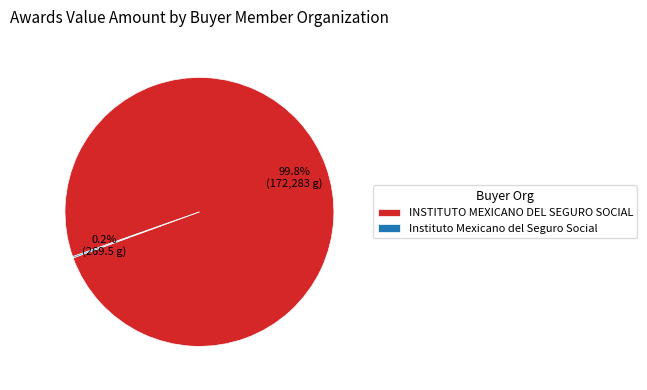

Which category has the biggest portion of the pie?

INSTITUTO MEXICANO DEL SEGURO SOCIAL